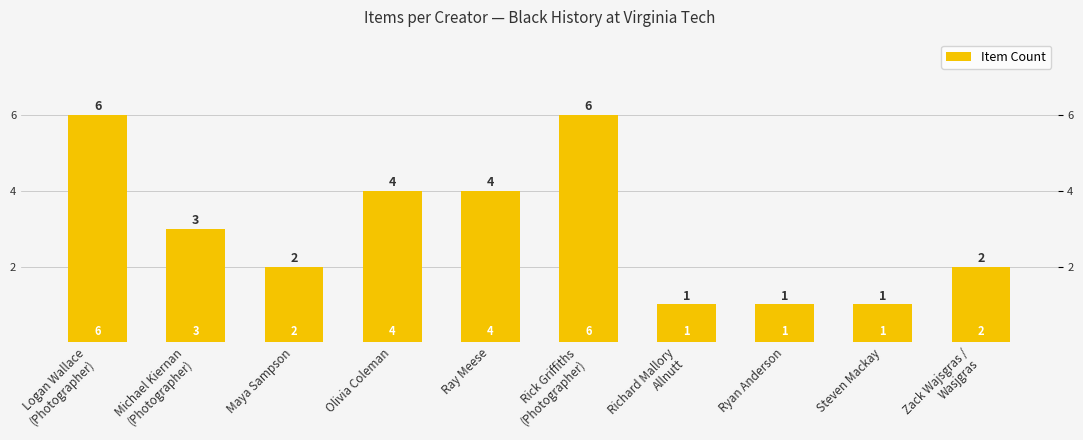

Rank the categories by value from highest to lowest.

Logan Wallace
(Photographer), Rick Griffiths
(Photographer), Olivia Coleman, Ray Meese, Michael Kiernan
(Photographer), Maya Sampson, Zack Wajsgras /
Wasjgras, Richard Mallory
Allnutt, Ryan Anderson, Steven Mackay